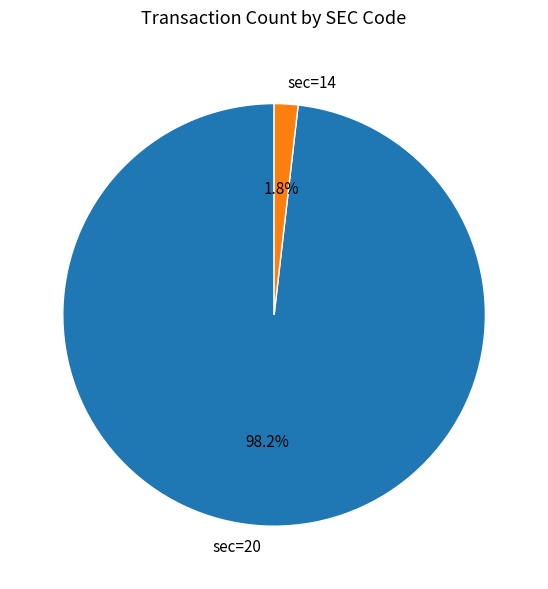

Is there any slice that represents more than half of the pie?

Yes